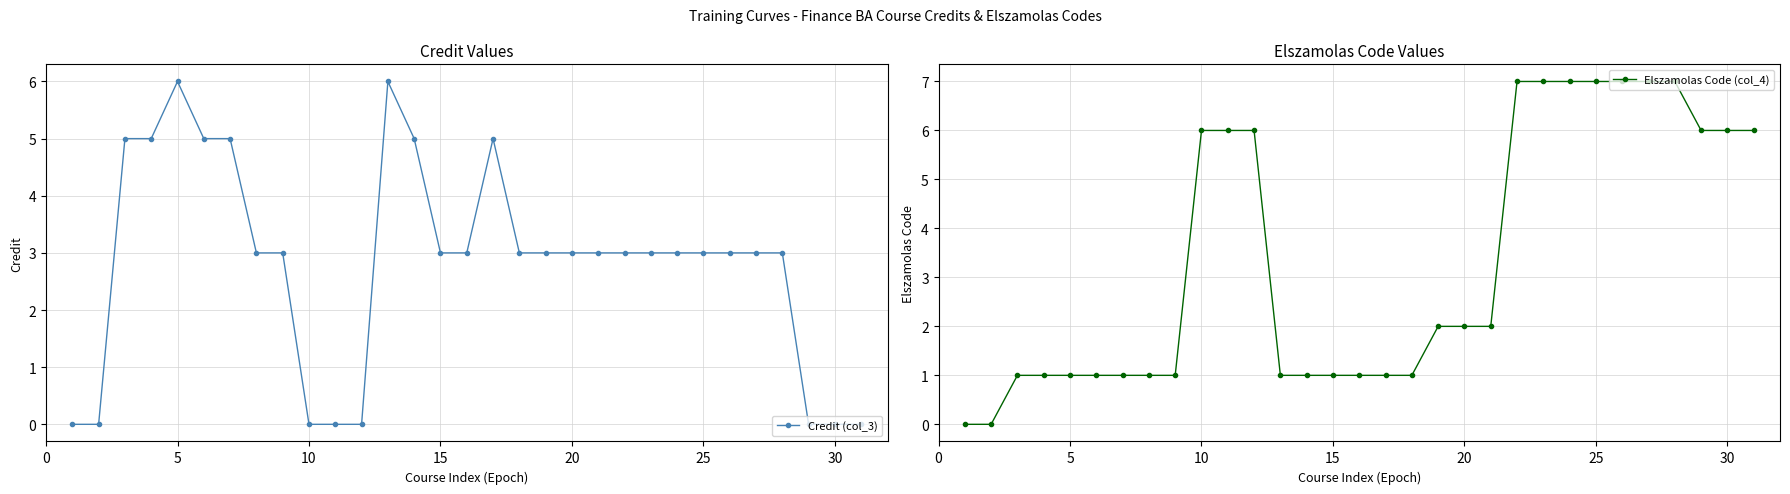

Count the Credit (col_3) values in the range 0 to 5.

29